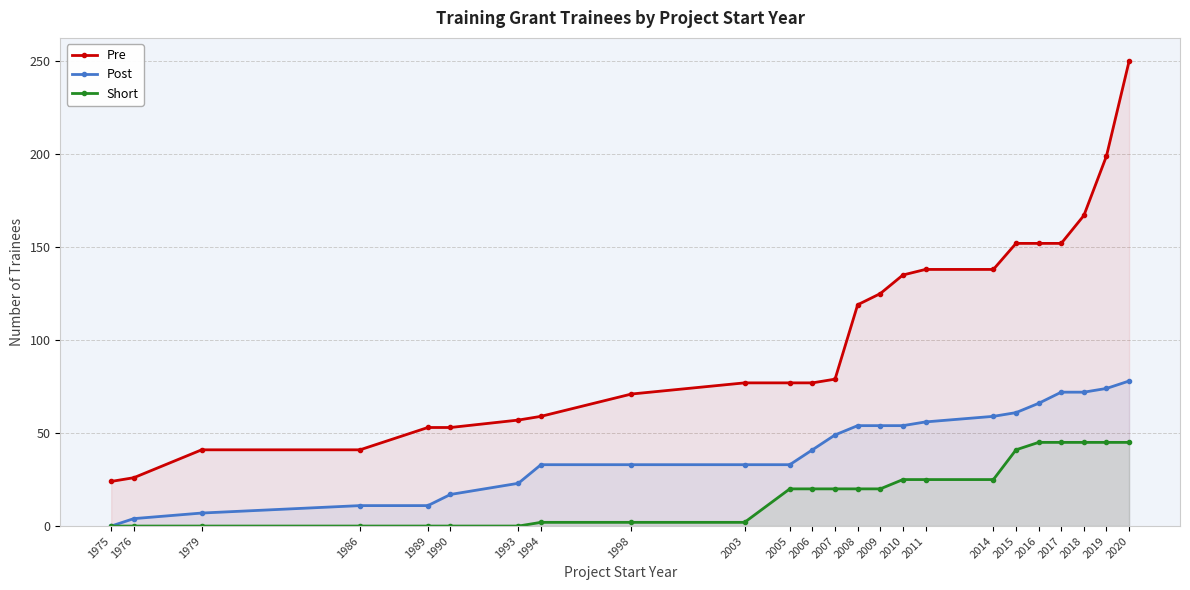

True or false: Short and Post cross at least once.

False